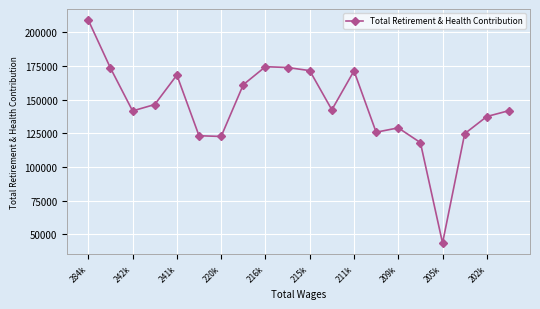

What is the minimum value shown in the chart?

43518